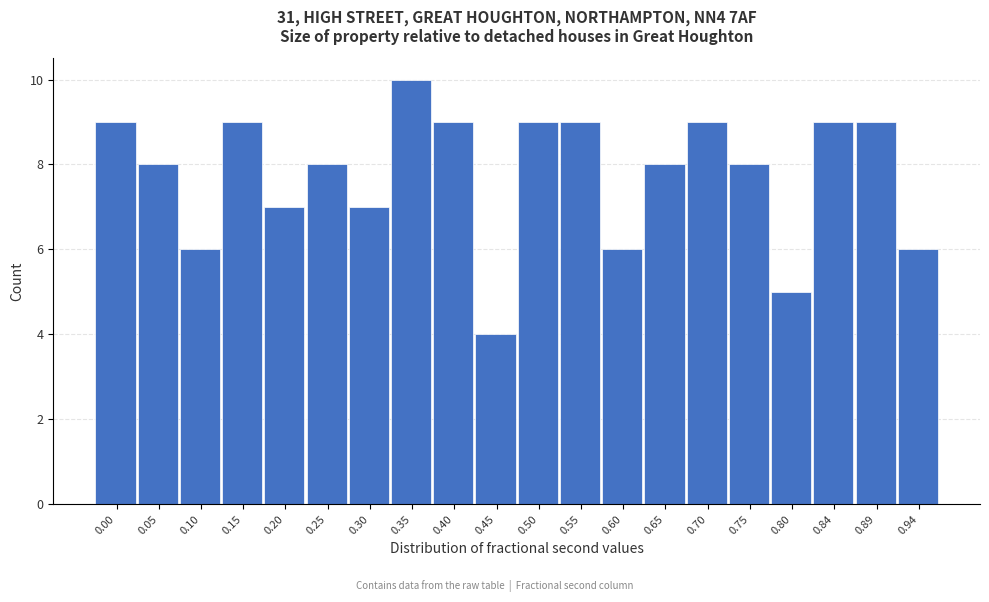

Reading left to right, list all the values displayed in this chart.

9	8	6	9	7	8	7	10	9	4	9	9	6	8	9	8	5	9	9	6